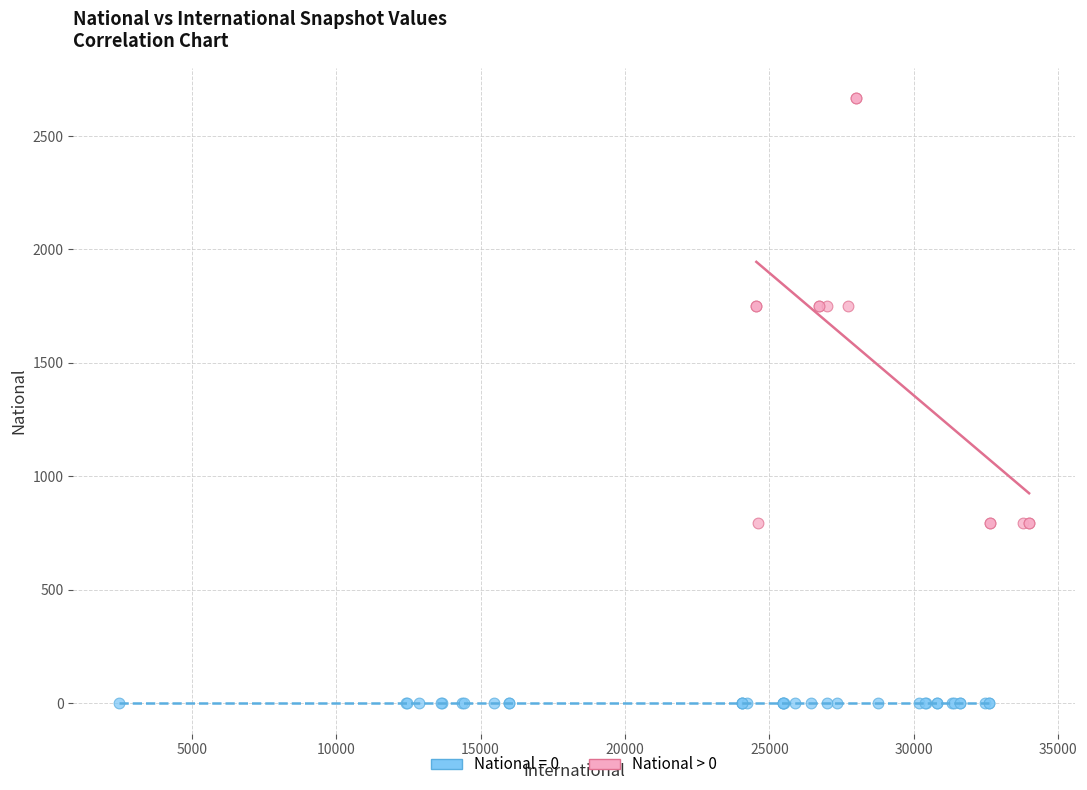

Which series reaches the minimum Y coordinate?

National = 0